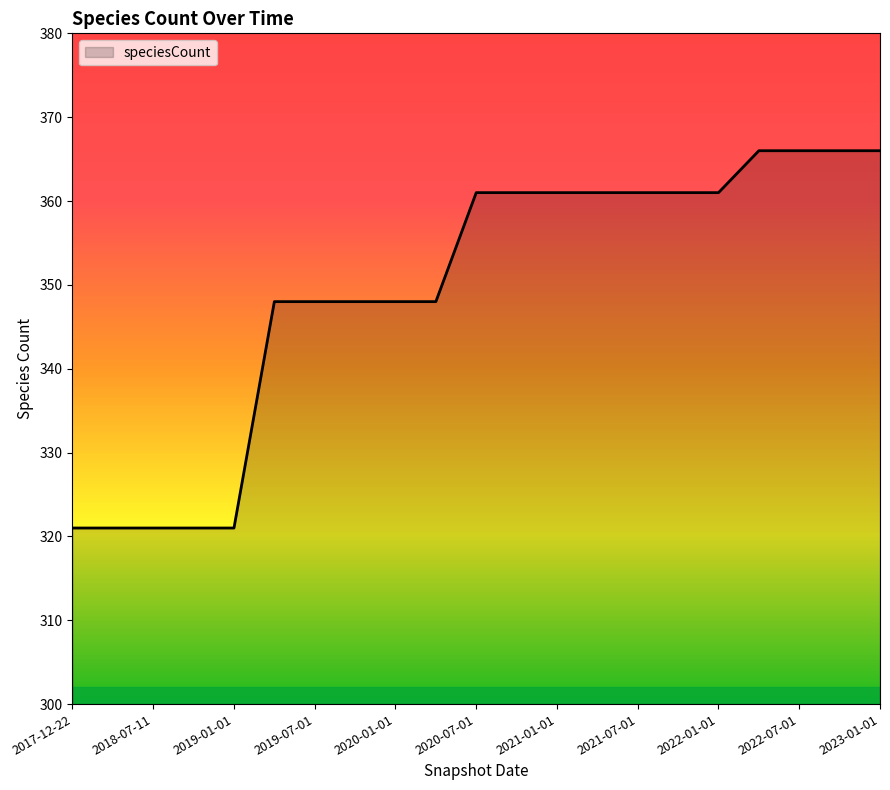

What is the minimum value shown in the chart?

321